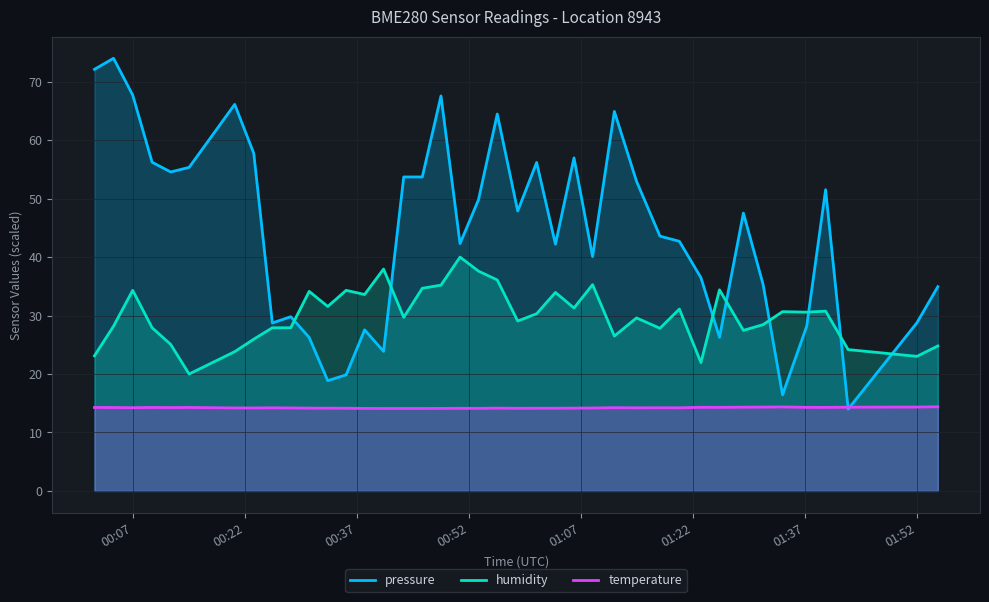

How many lines are shown in the chart?

3